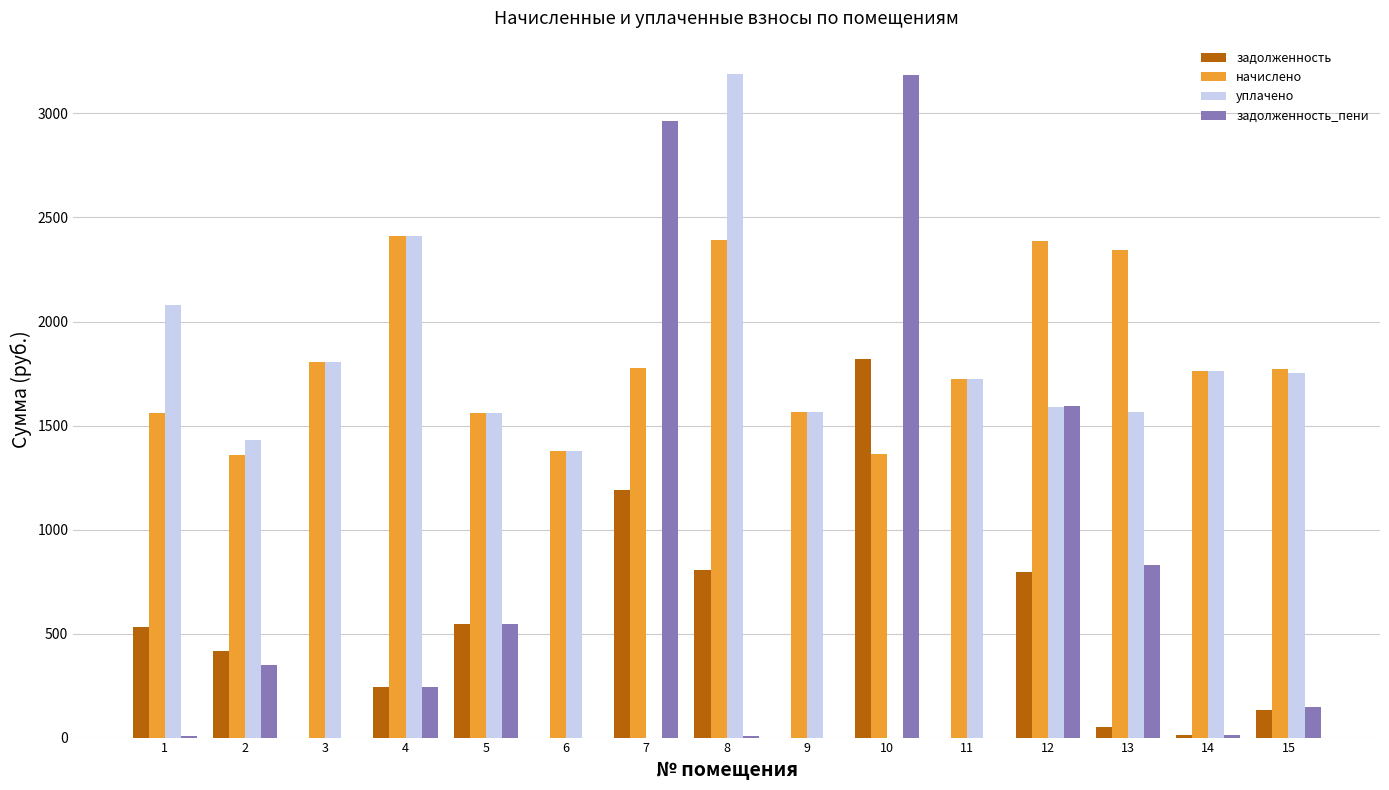

The value of задолженность_пени at 11 is 1034.1. True or false?

False